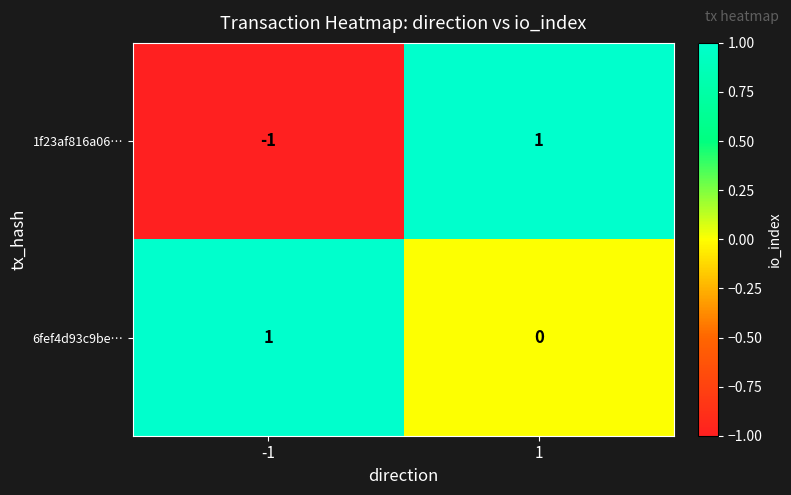

Which series changed the most between -1 and 1?

1f23af816a06…